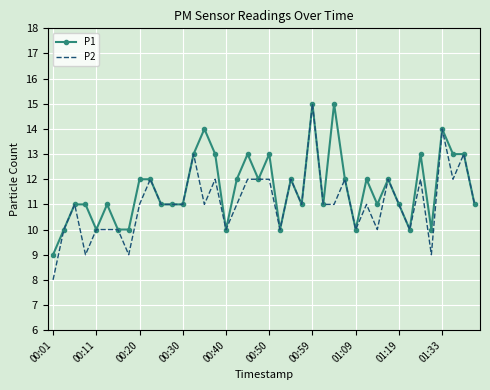

List the series in order of their overall mean, highest first.

P1, P2